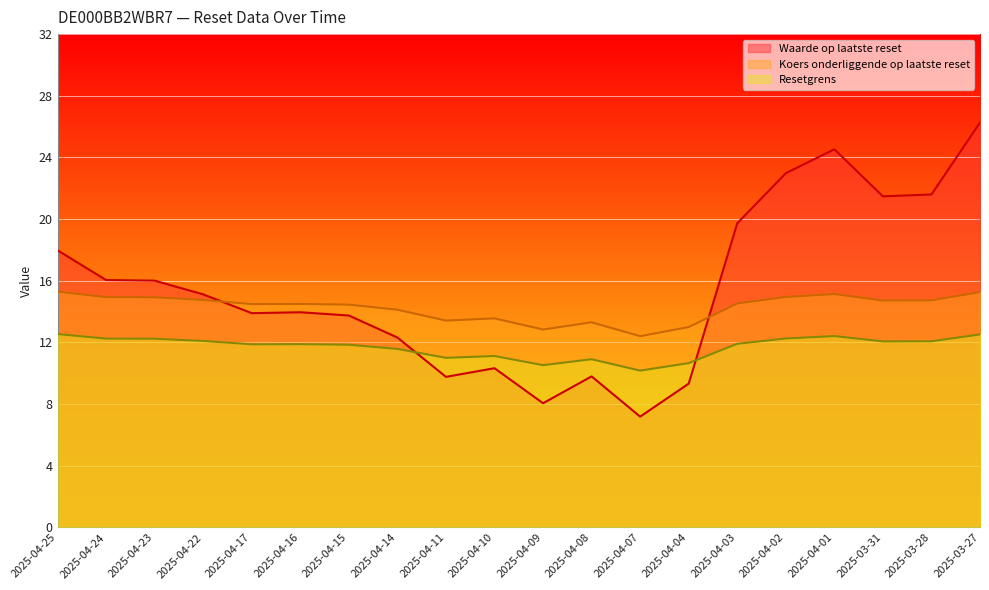

What is the total value across all series at 2025-04-07?

29.8